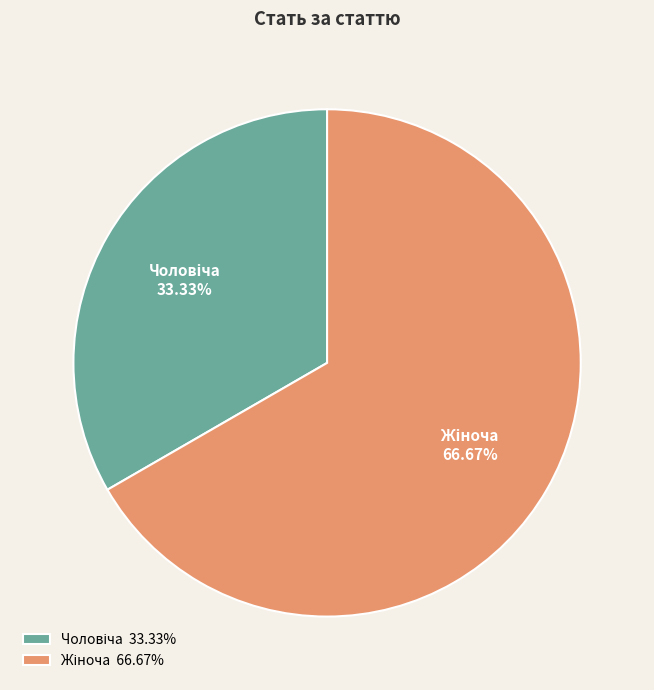

Is there any slice that represents more than half of the pie?

Yes